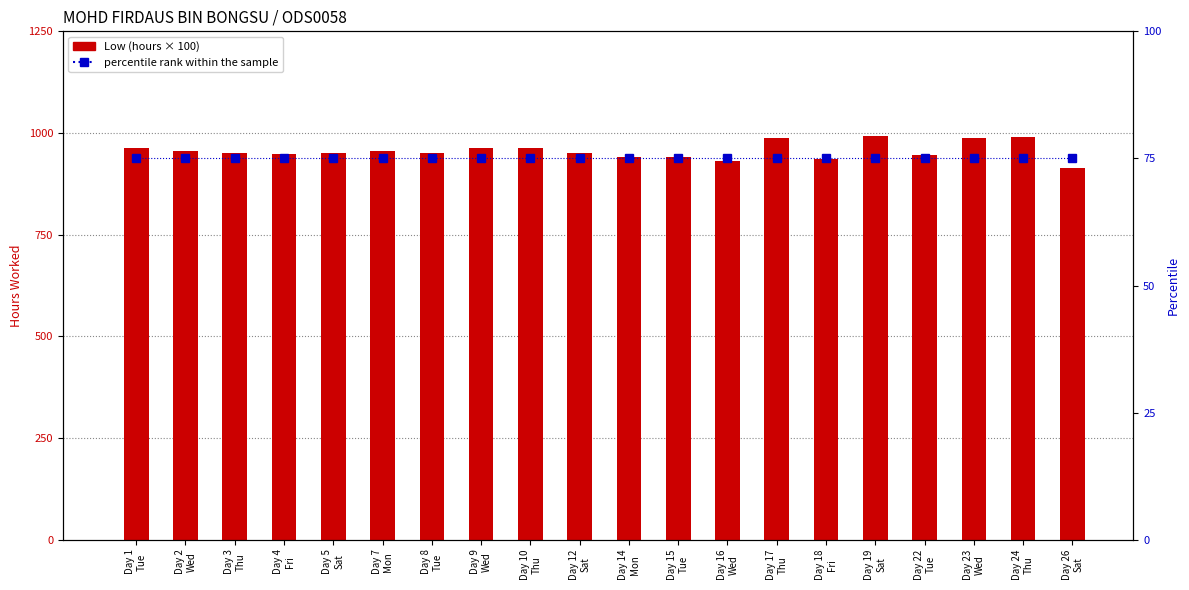

What are all the series names shown in the legend?

Low (hours × 100), percentile rank within the sample